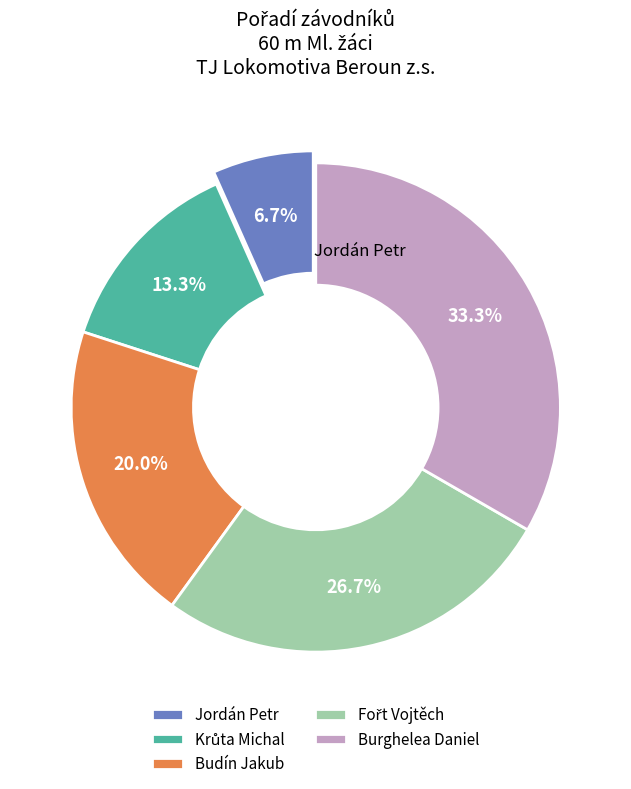

What percentage is NOT represented by Krůta Michal?

86.7%